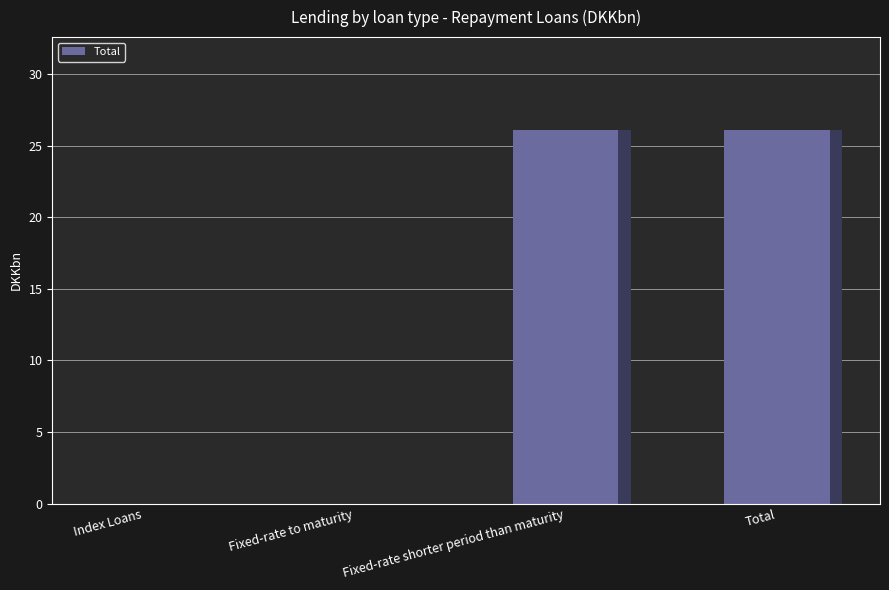

Rank the categories by value from lowest to highest.

Index Loans, Fixed-rate to maturity, Fixed-rate shorter period than maturity, Total